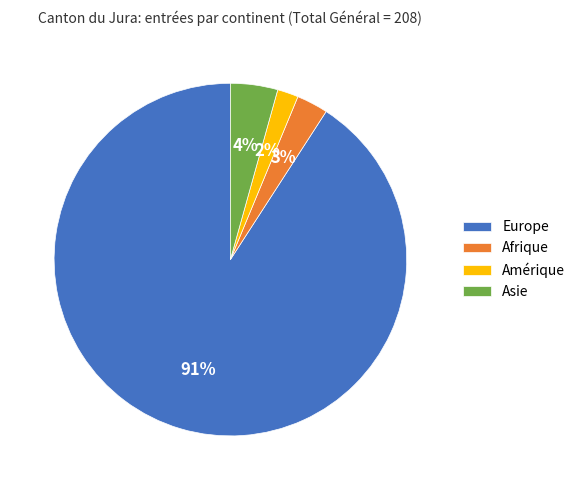

What percentage is the Amérique slice, to the nearest percent?

2%